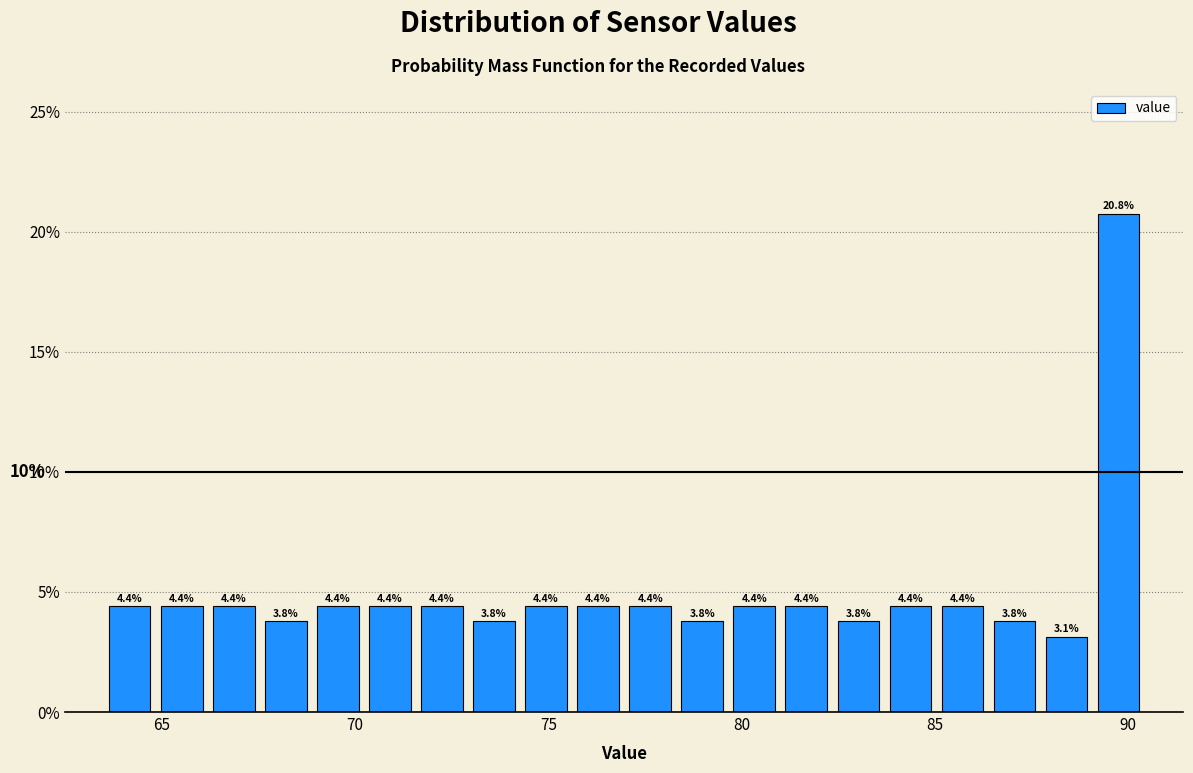

Read against the x-axis, roughly where is the centre of the tallest bar?

89.5